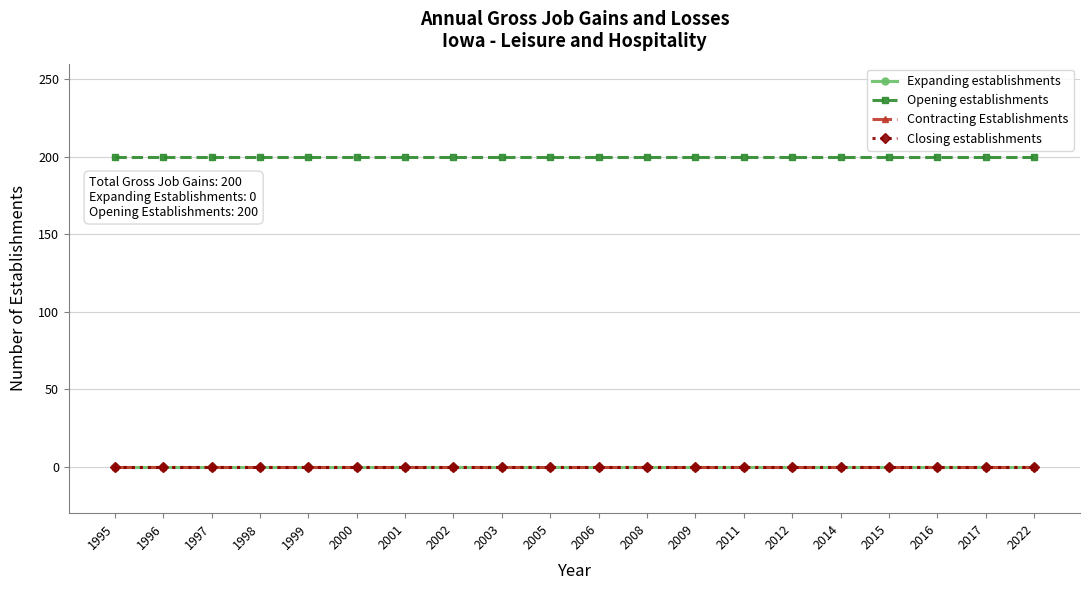

Reading left to right, list all the values displayed in this chart.

Expanding establishments: 1995=0	1996=0	1997=0	1998=0	1999=0	2000=0	2001=0	2002=0	2003=0	2005=0	2006=0	2008=0	2009=0	2011=0	2012=0	2014=0	2015=0	2016=0	2017=0	2022=0
Opening establishments: 1995=200	1996=200	1997=200	1998=200	1999=200	2000=200	2001=200	2002=200	2003=200	2005=200	2006=200	2008=200	2009=200	2011=200	2012=200	2014=200	2015=200	2016=200	2017=200	2022=200
Contracting Establishments: 1995=0	1996=0	1997=0	1998=0	1999=0	2000=0	2001=0	2002=0	2003=0	2005=0	2006=0	2008=0	2009=0	2011=0	2012=0	2014=0	2015=0	2016=0	2017=0	2022=0
Closing establishments: 1995=0	1996=0	1997=0	1998=0	1999=0	2000=0	2001=0	2002=0	2003=0	2005=0	2006=0	2008=0	2009=0	2011=0	2012=0	2014=0	2015=0	2016=0	2017=0	2022=0